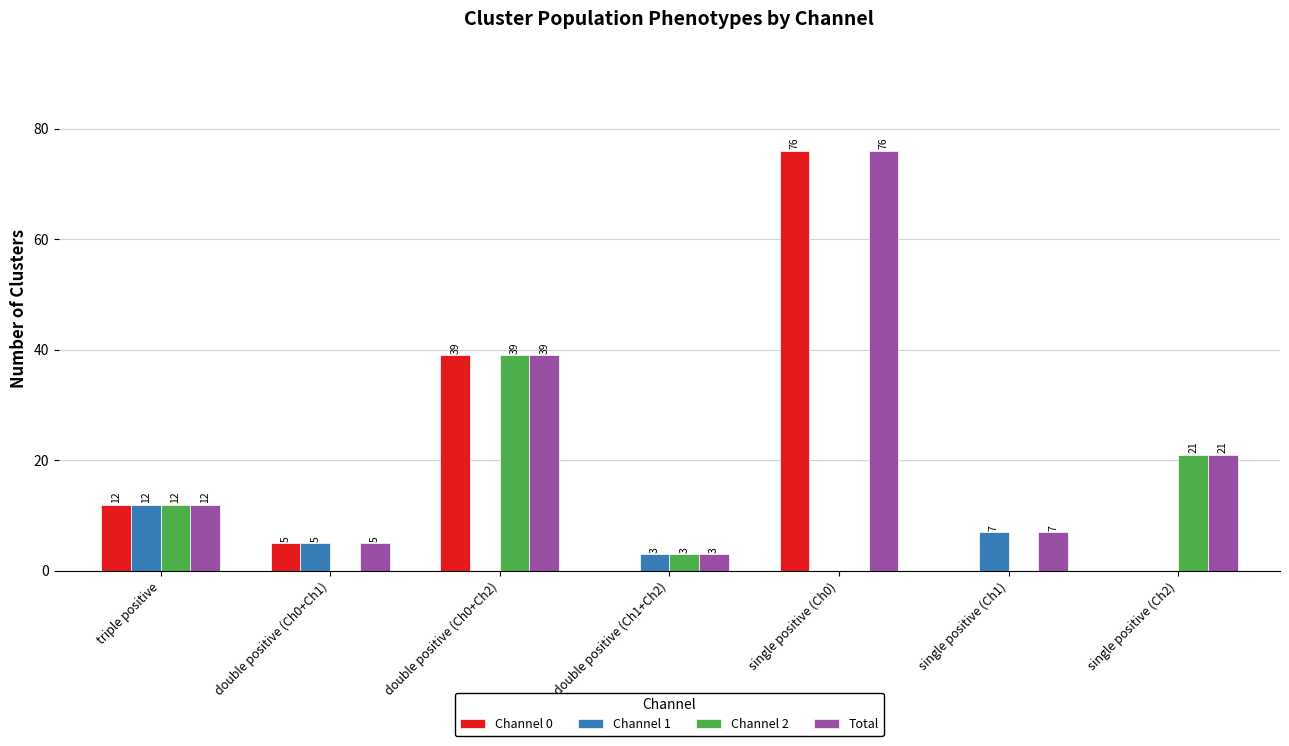

Reading left to right, extract all data points from this chart.

Channel 0: triple positive=12	double positive (Ch0+Ch1)=5	double positive (Ch0+Ch2)=39	double positive (Ch1+Ch2)=0	single positive (Ch0)=76	single positive (Ch1)=0	single positive (Ch2)=0
Channel 1: triple positive=12	double positive (Ch0+Ch1)=5	double positive (Ch0+Ch2)=0	double positive (Ch1+Ch2)=3	single positive (Ch0)=0	single positive (Ch1)=7	single positive (Ch2)=0
Channel 2: triple positive=12	double positive (Ch0+Ch1)=0	double positive (Ch0+Ch2)=39	double positive (Ch1+Ch2)=3	single positive (Ch0)=0	single positive (Ch1)=0	single positive (Ch2)=21
Total: triple positive=12	double positive (Ch0+Ch1)=5	double positive (Ch0+Ch2)=39	double positive (Ch1+Ch2)=3	single positive (Ch0)=76	single positive (Ch1)=7	single positive (Ch2)=21